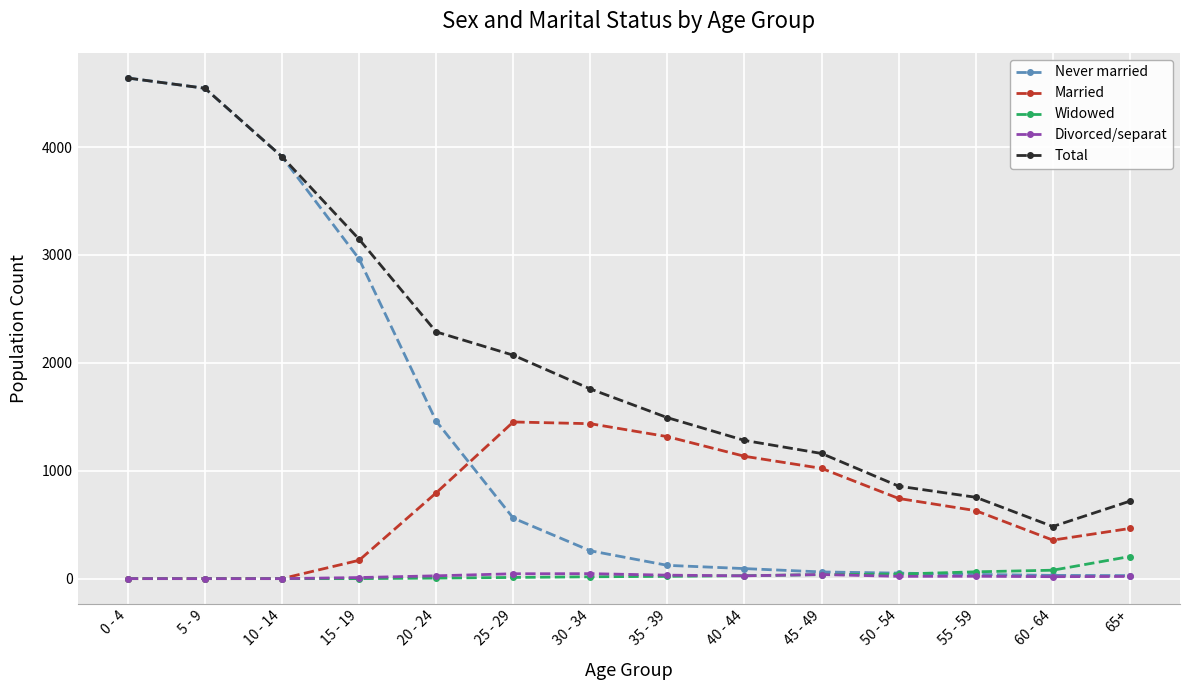

What position from the left is 30 - 34?

7